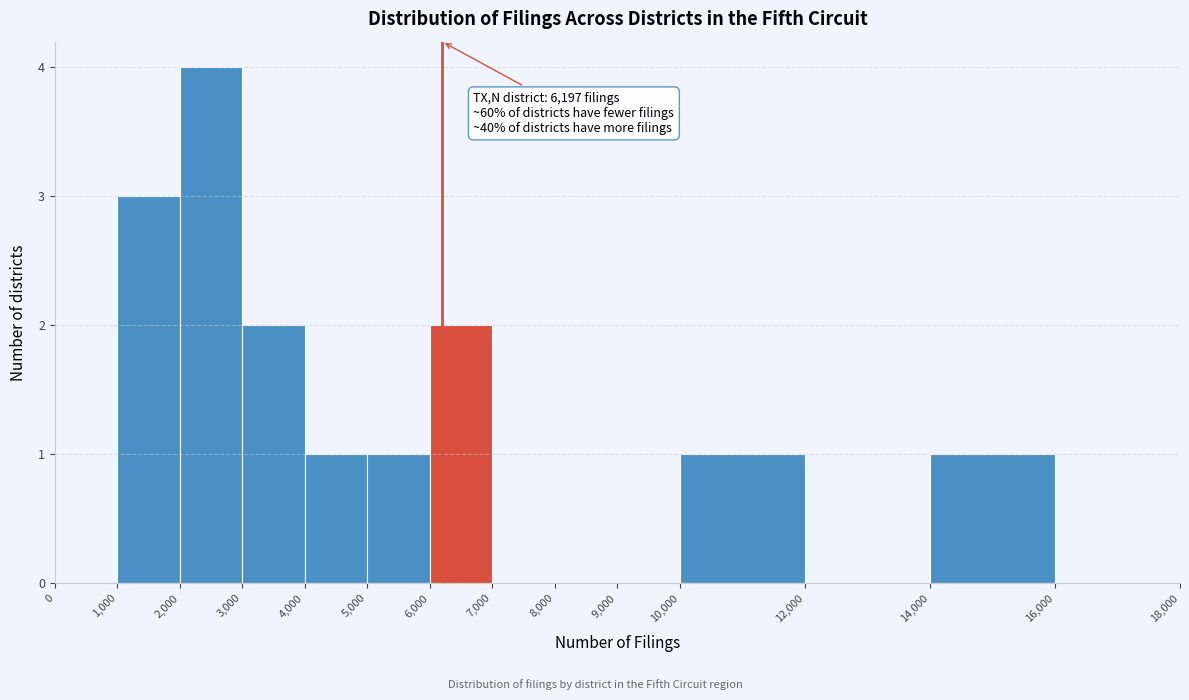

Over which range of the x-axis is the bar tallest?

2,000 to 3,000